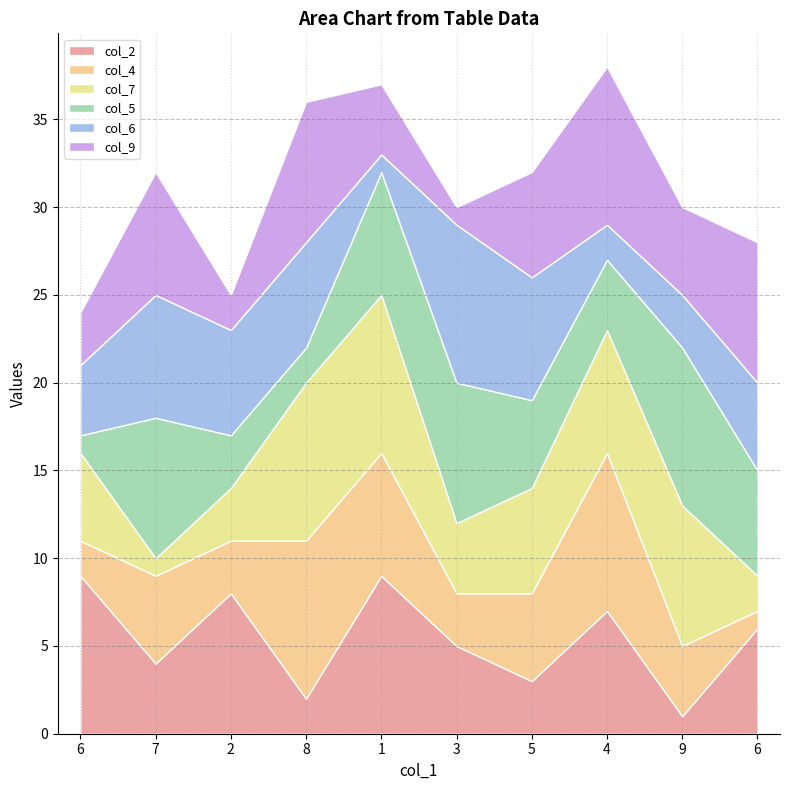

How many values in the col_2 series are below 6?

5